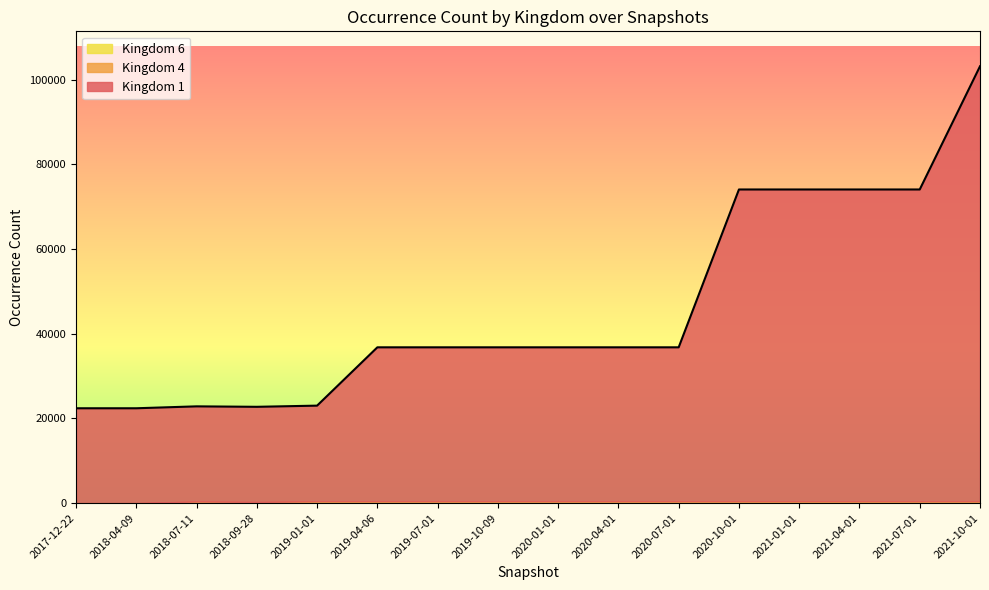

True or false: Kingdom 6 and Kingdom 1 intersect in this chart.

False